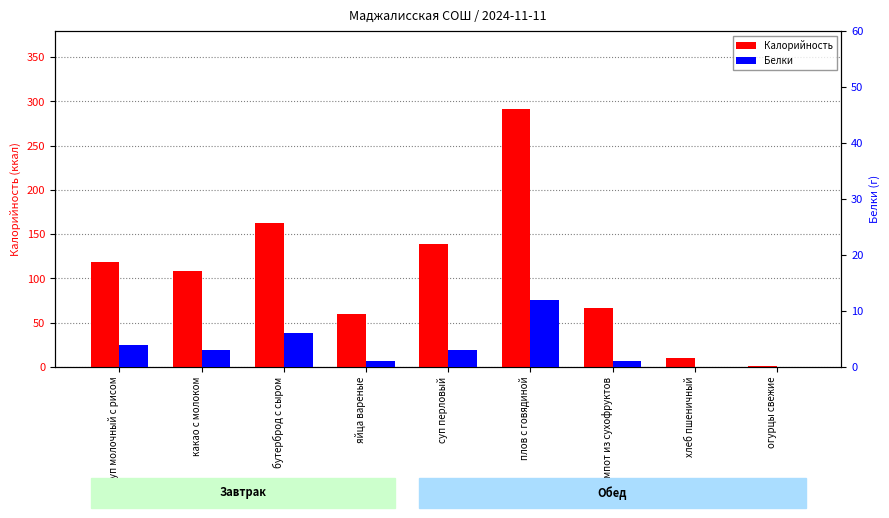

Reading left to right, transcribe all the data shown in this chart.

Калорийность: 119	108	163	60	139	292	67	10	1
Белки: 4	3	6	1	3	12	1	0	0